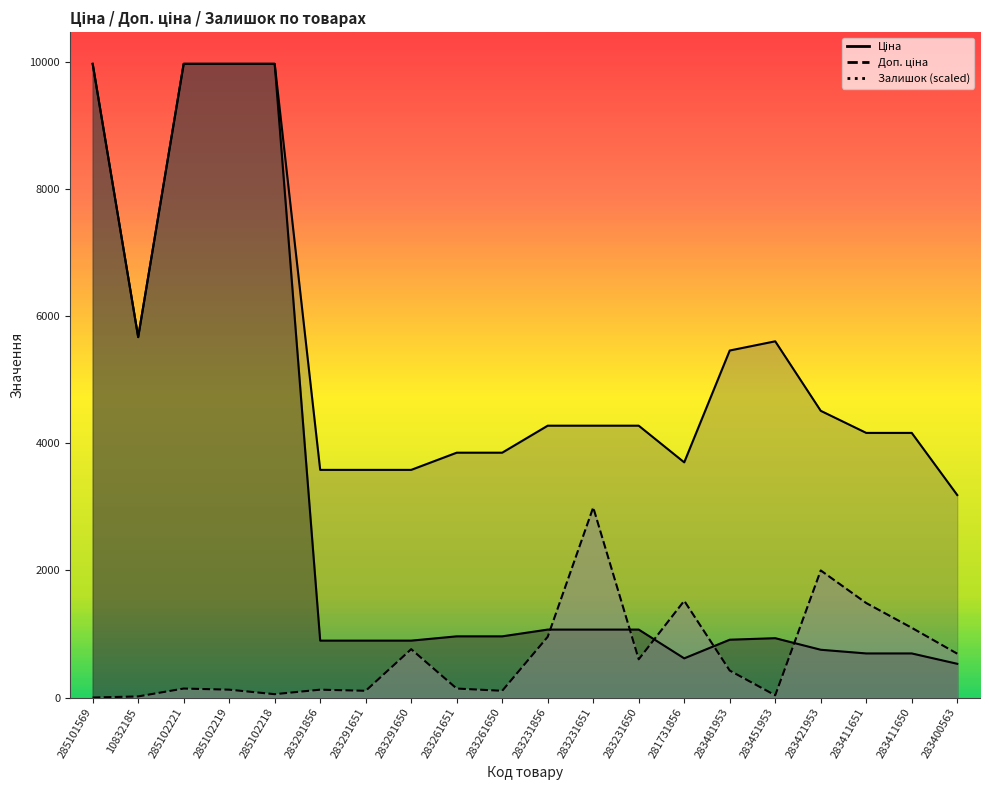

How many interior local peaks does the Ціна series have?

1